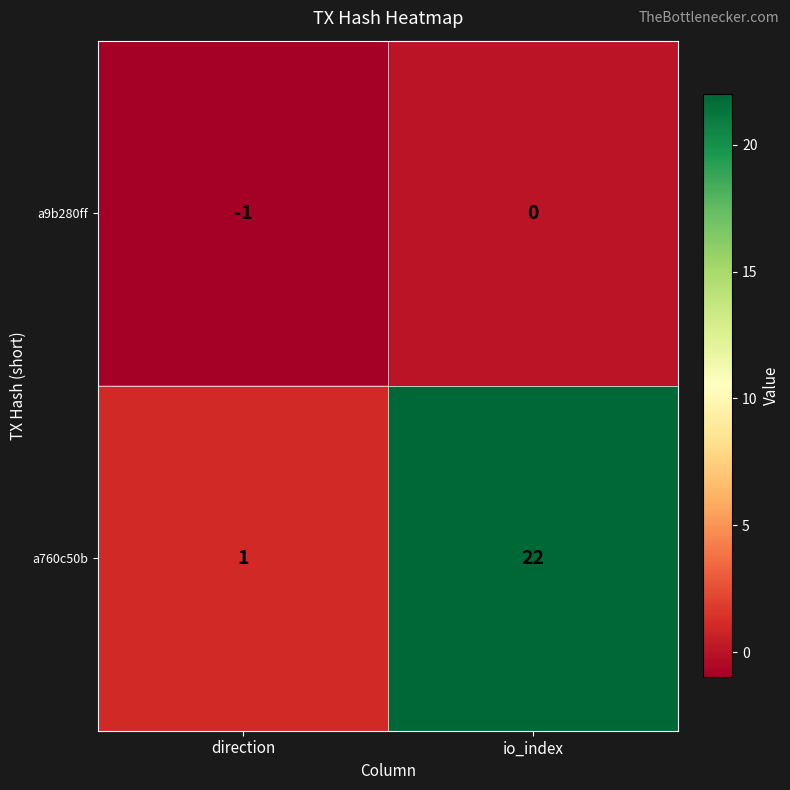

How many categories are shown in the chart?

2